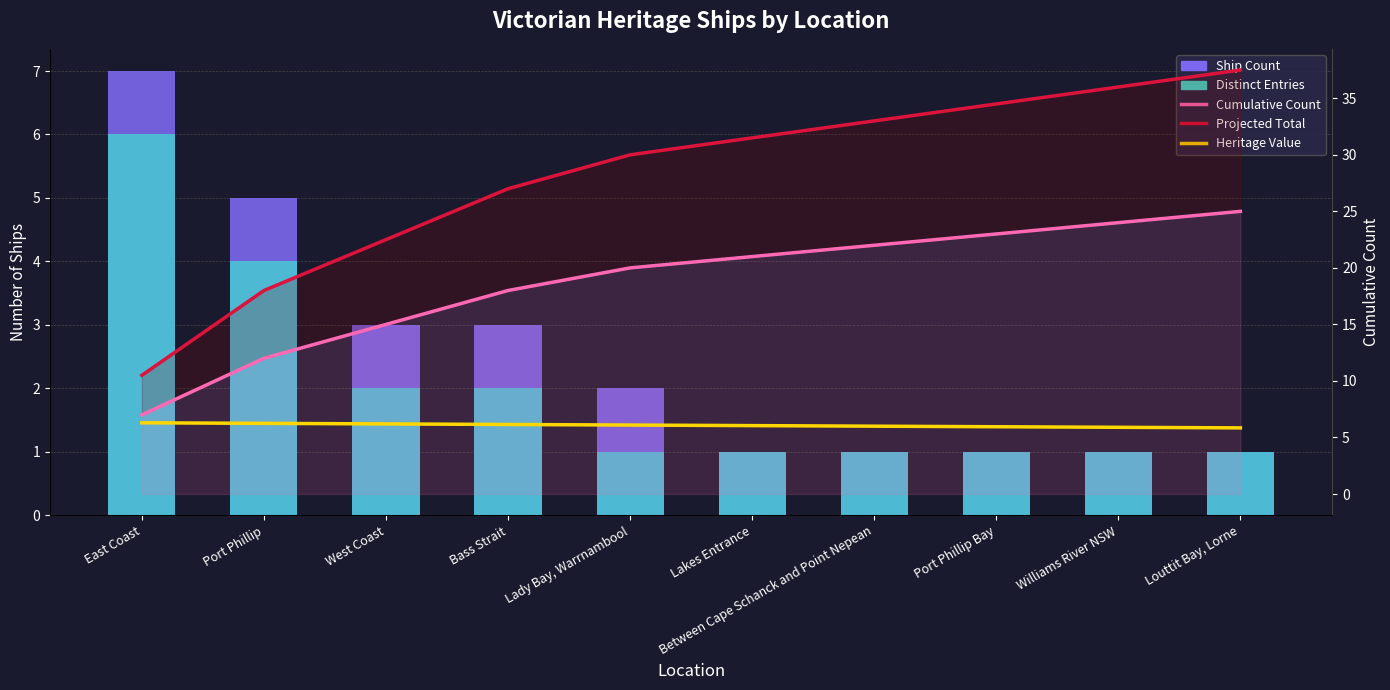

What is the difference between the Cumulative Count values at West Coast and Louttit Bay, Lorne?

10.0